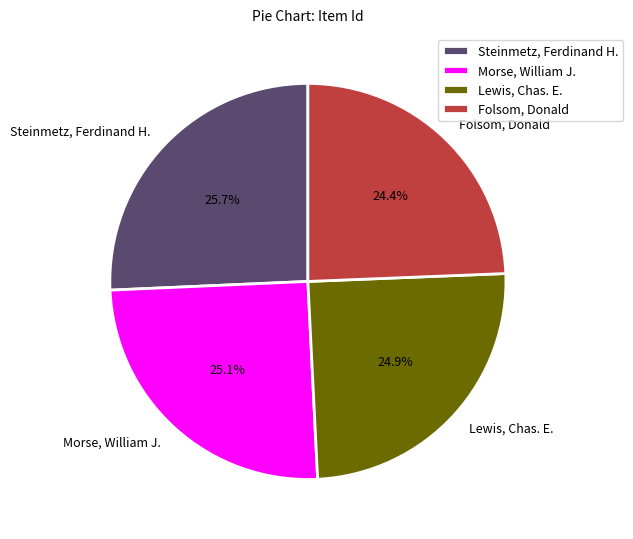

Do Folsom, Donald and Lewis, Chas. E. together represent more than half of the pie?

No